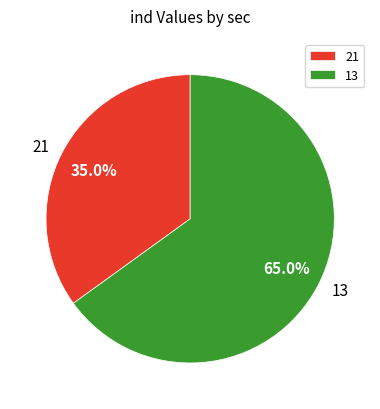

How many slices are in this pie chart?

2